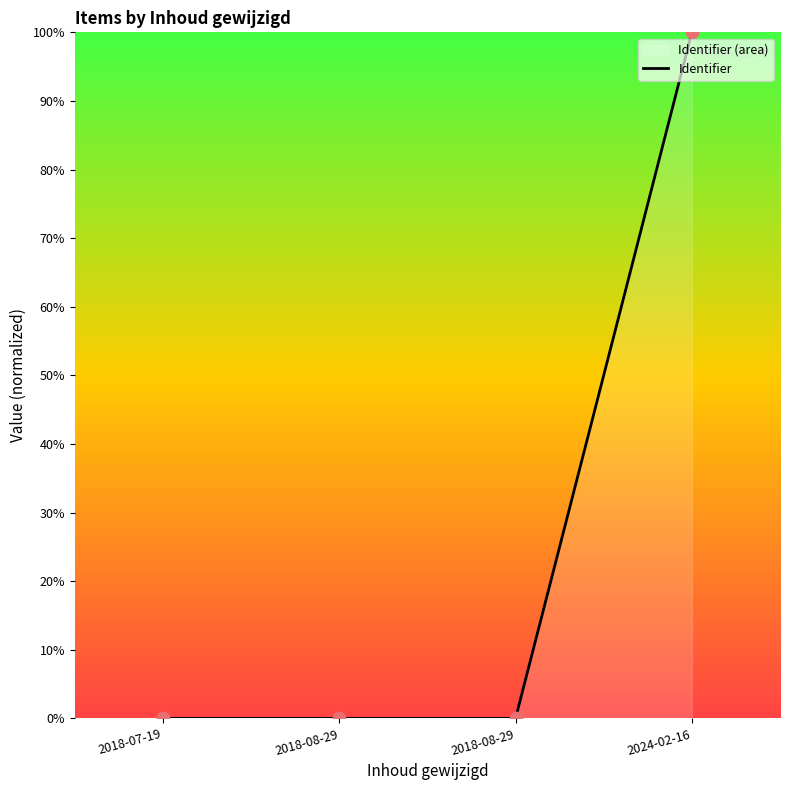

Which has a higher value, 2018-07-19 or 2018-08-29?

2018-08-29